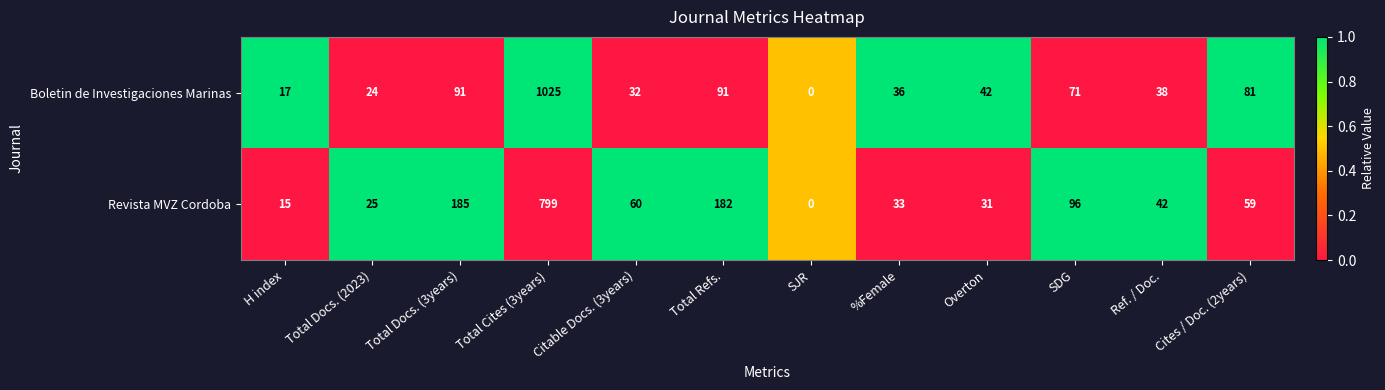

At which category does the chart reach its peak across all series?

Total Cites (3years)